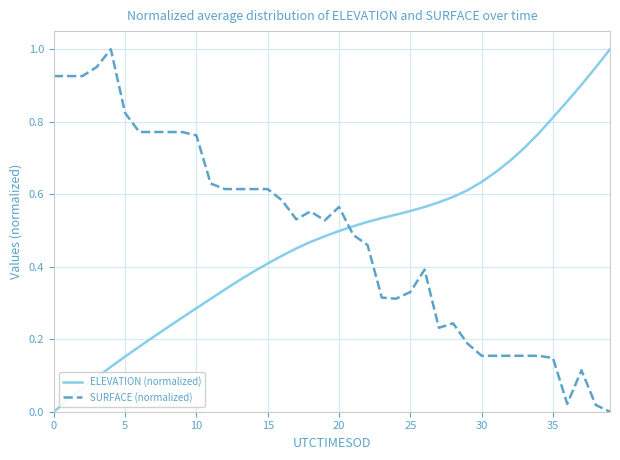

True or false: ELEVATION (normalized) has more than 1 interior local peaks.

False